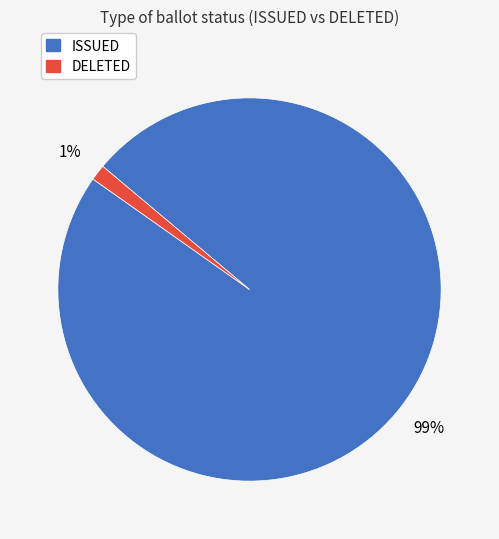

Between ISSUED and DELETED, which is larger?

ISSUED